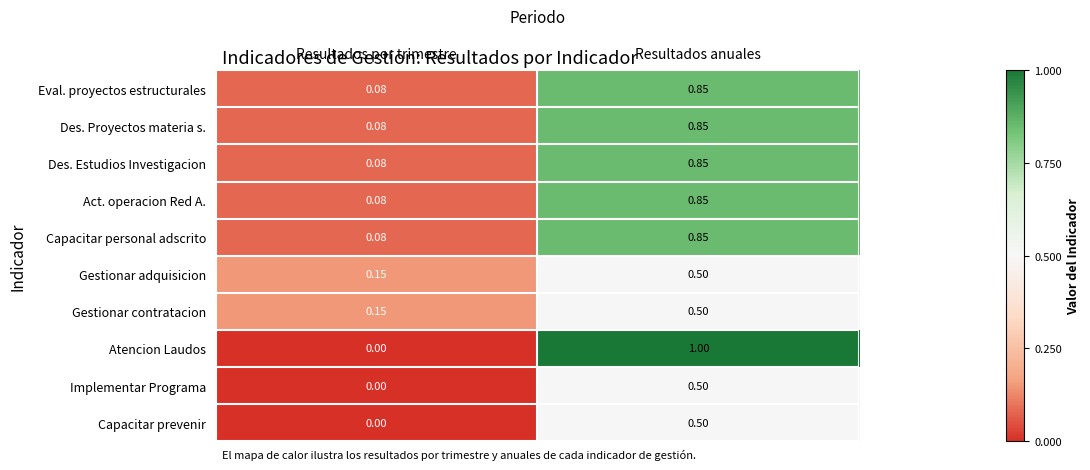

Which series has the largest range (max minus min)?

Atencion Laudos